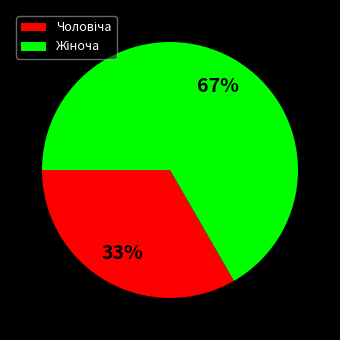

What is the largest slice in the pie chart?

Жіноча